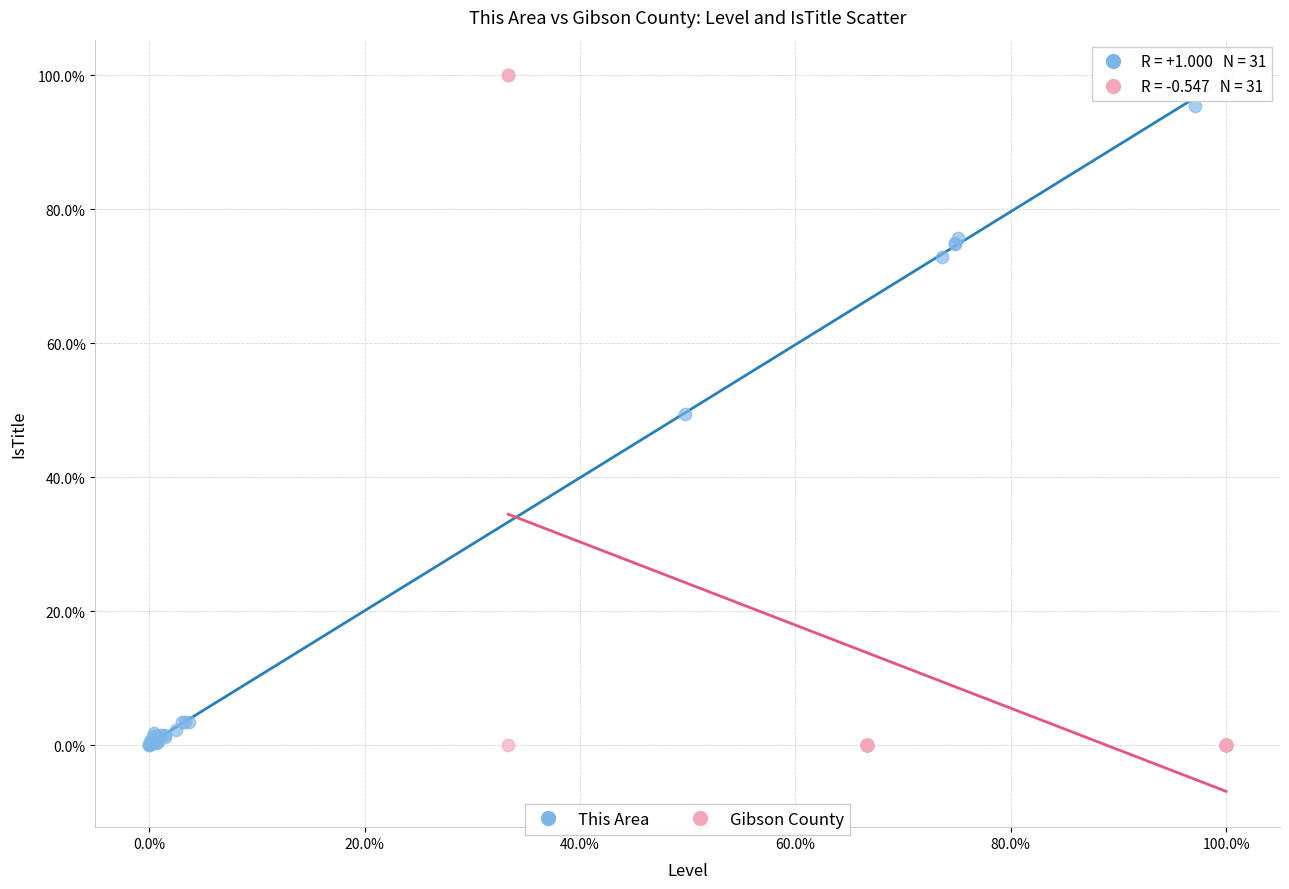

What are all the series names shown in the legend?

This Area, Gibson County